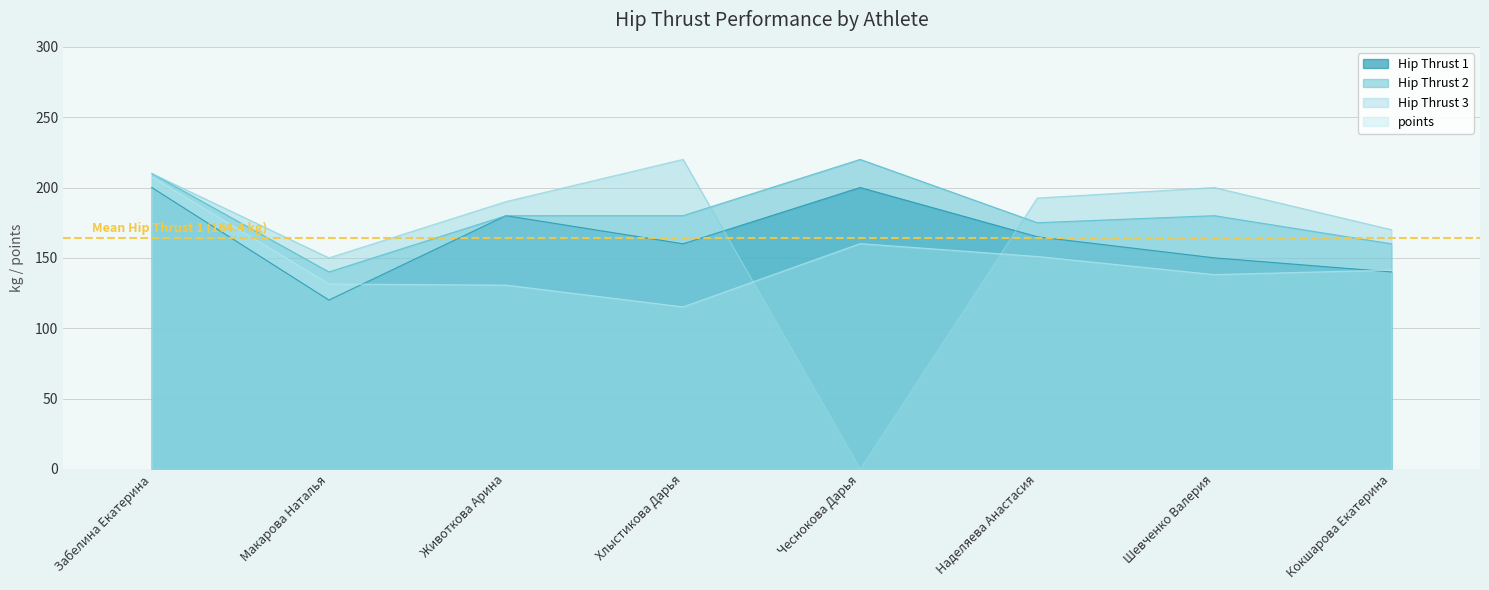

Is it true that Hip Thrust 3 equals 150.0 at Макарова Наталья?

True